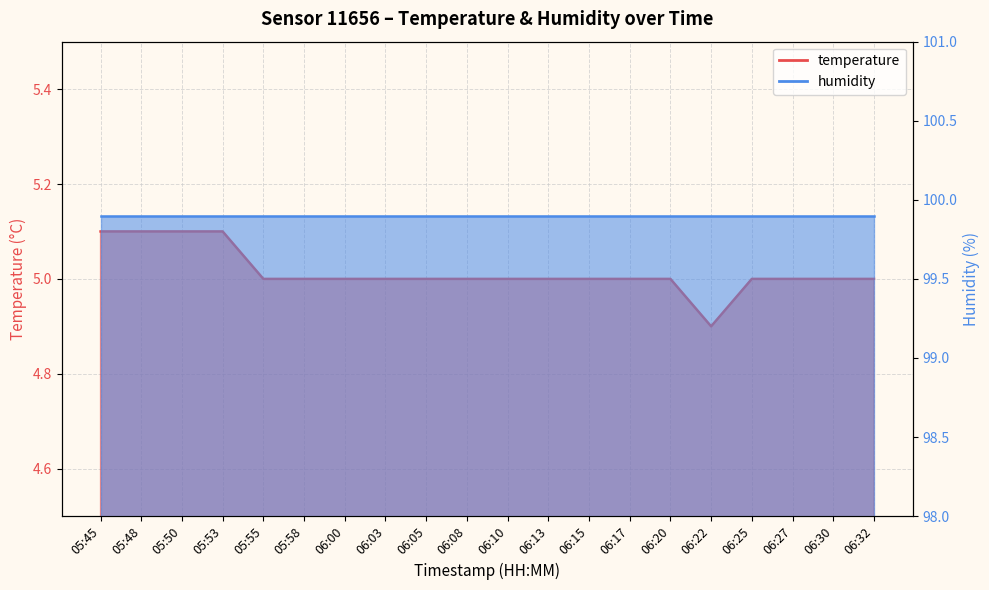

Where does the data first go above 5?

05:45